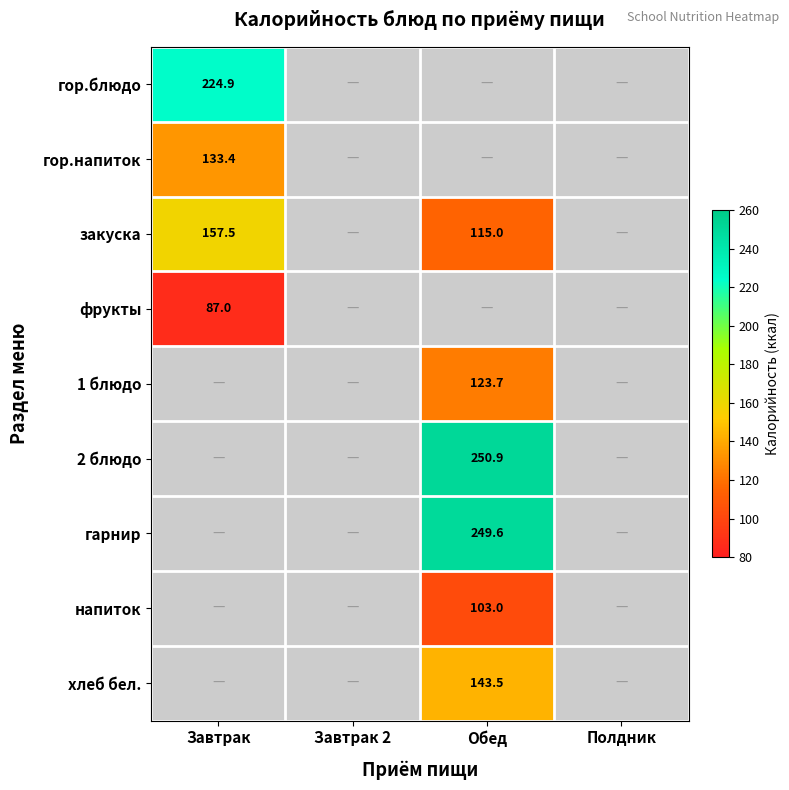

The гарнир series shows 141.4 at Обед. True or false?

False